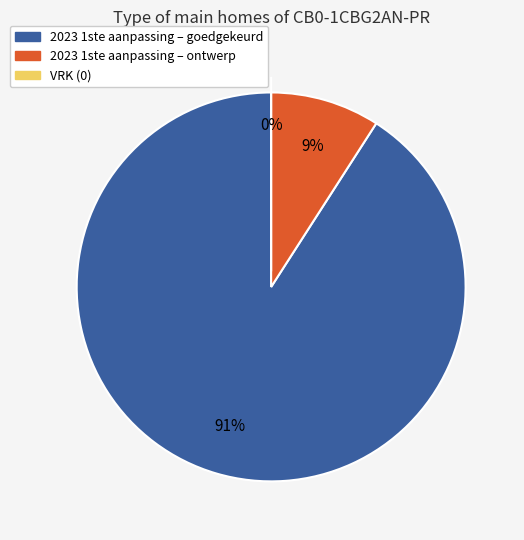

What is the ratio of the value at 2023 1ste aanpassing – goedgekeurd to the value at 2023 1ste aanpassing – ontwerp?

10.0